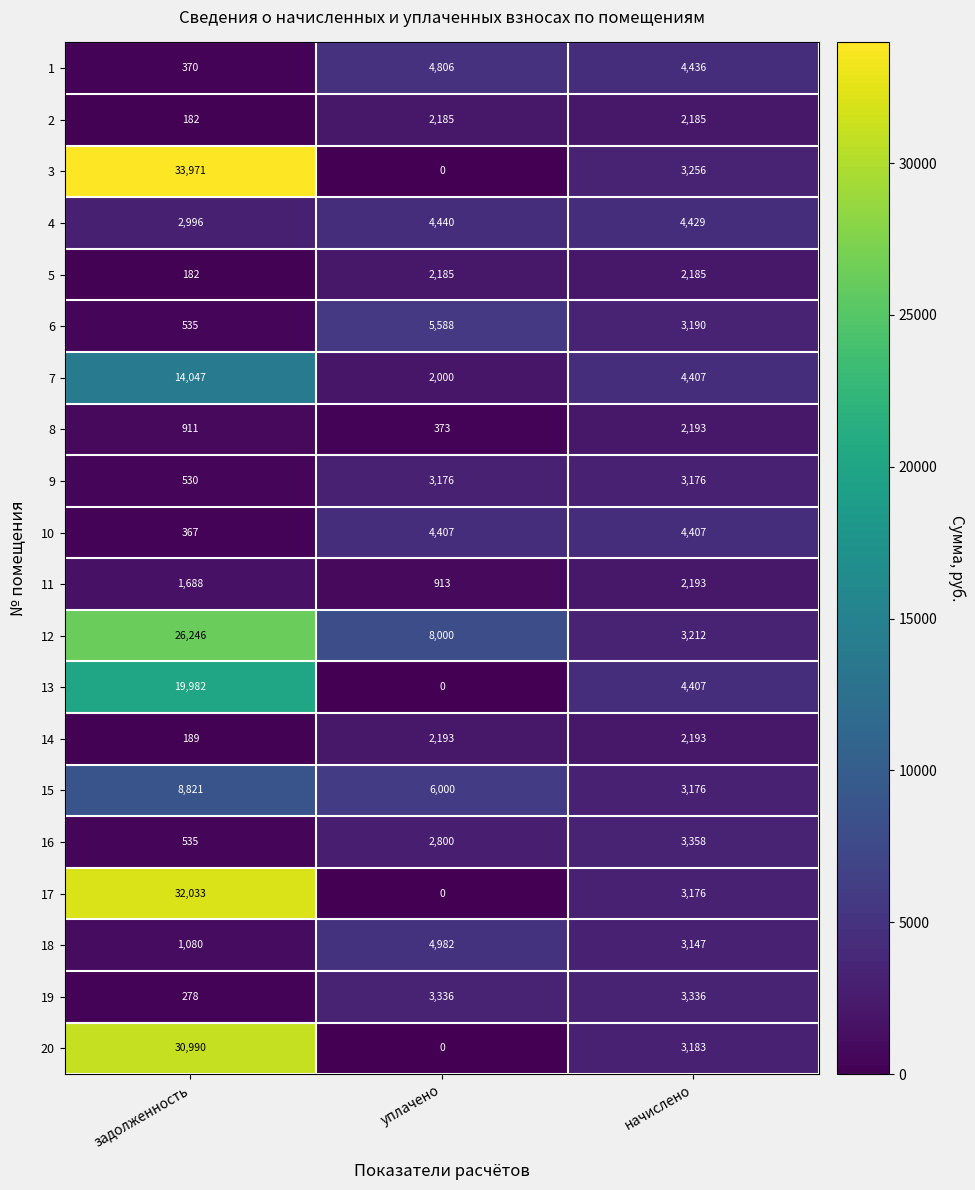

What is the sum of all 8 values?

3477